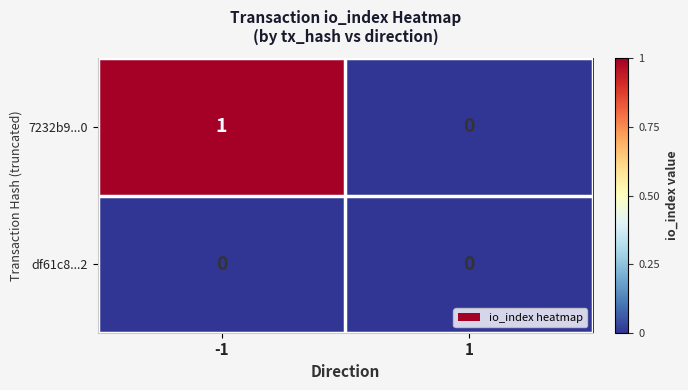

Between -1 and 1, which series saw the biggest shift?

7232b9...0